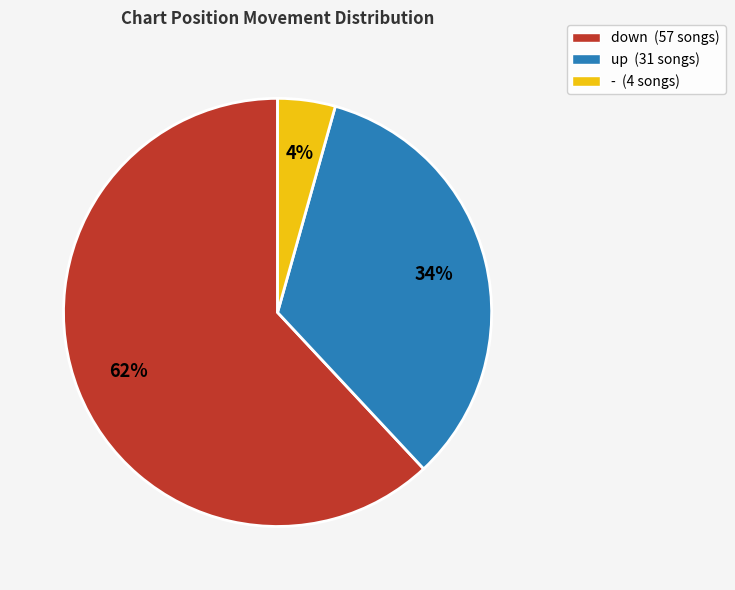

How many slices are in this pie chart?

3